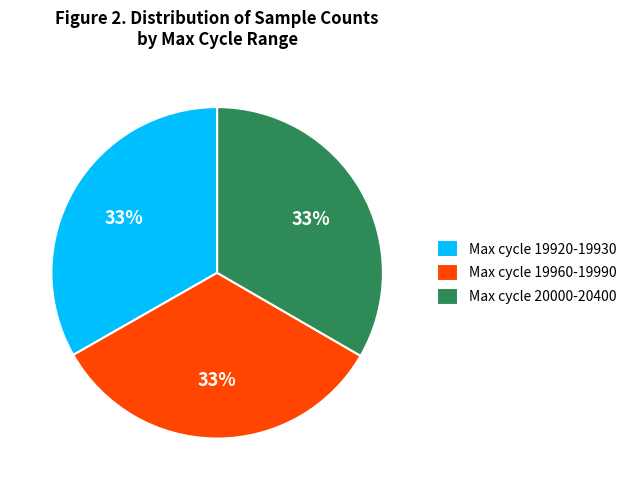

What is the ratio of the value at Max cycle 19960-19990 to the value at Max cycle 20000-20400?

1.0